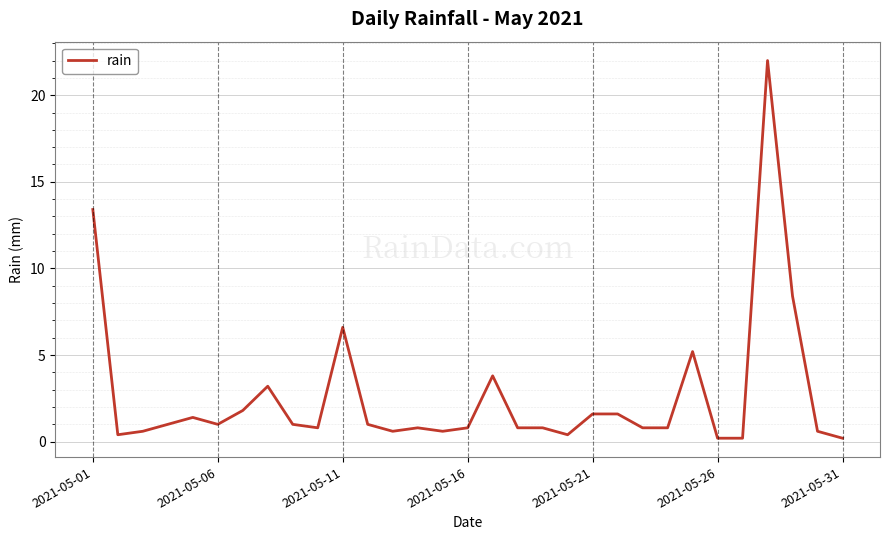

What is the difference between the maximum and minimum values?

21.8